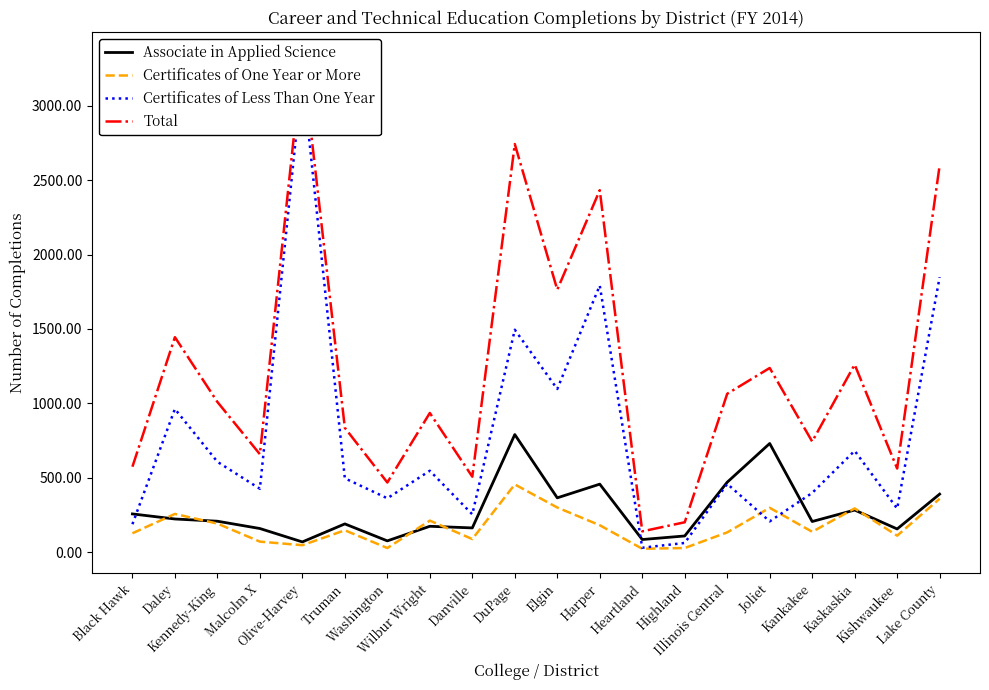

What is the lowest value of the Certificates of Less Than One Year series?

31